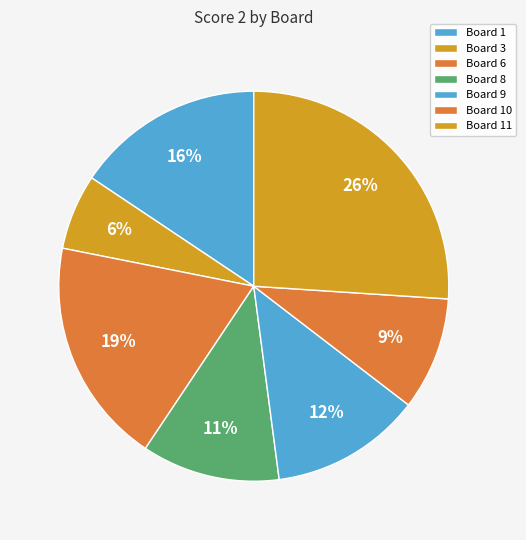

Count the number of slices in the pie.

7